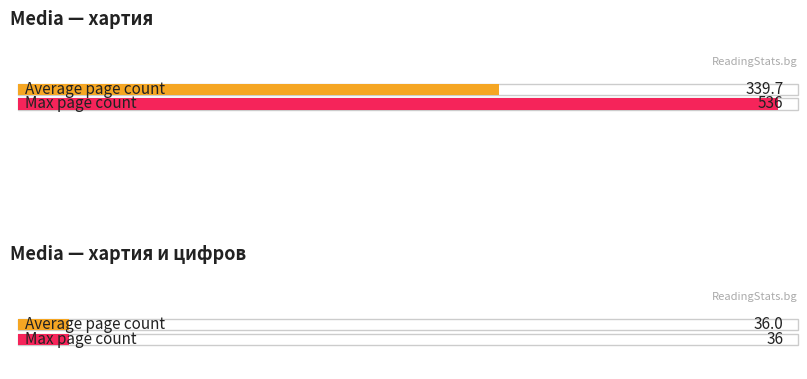

Is it true that Max page count equals 533 at 4?

False